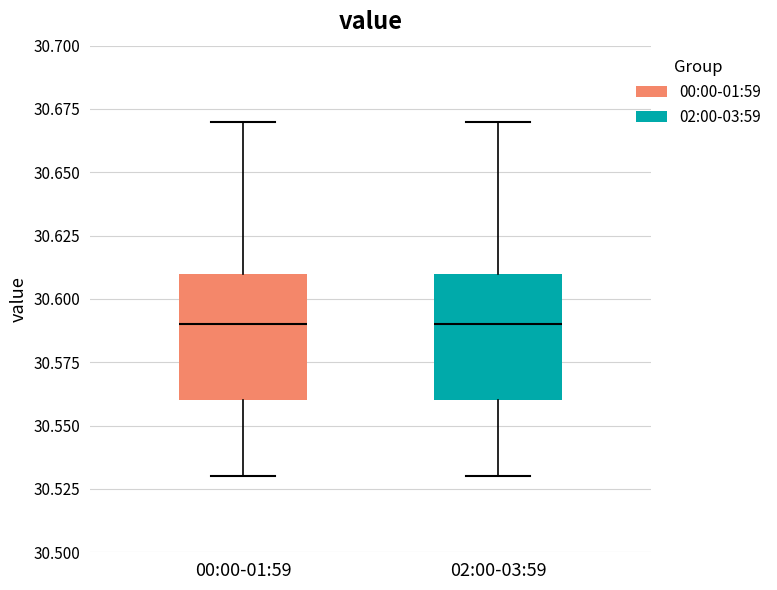

Where does the upper whisker of the box for 00:00-01:59 end on the y-axis? The values are not printed on the chart, so give them approximately, as read against the axis.

30.67